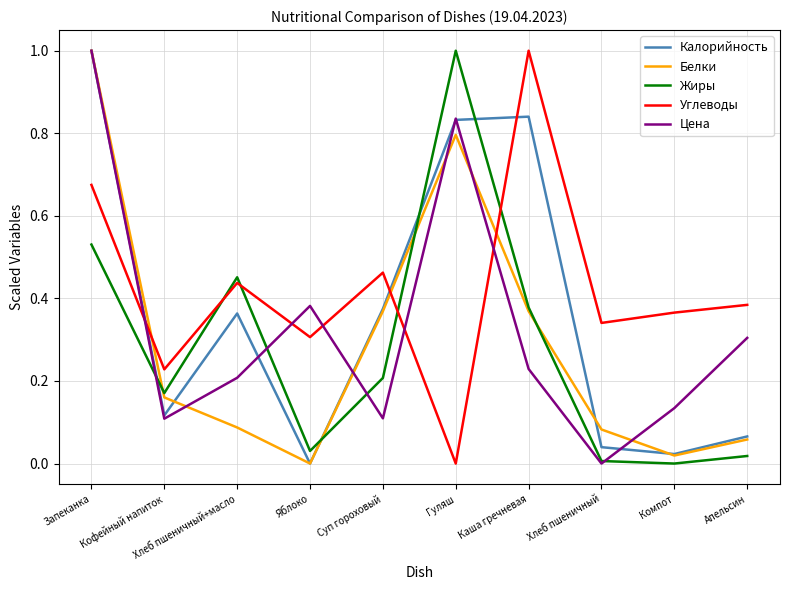

What is the sum of all Белки values?

2.9